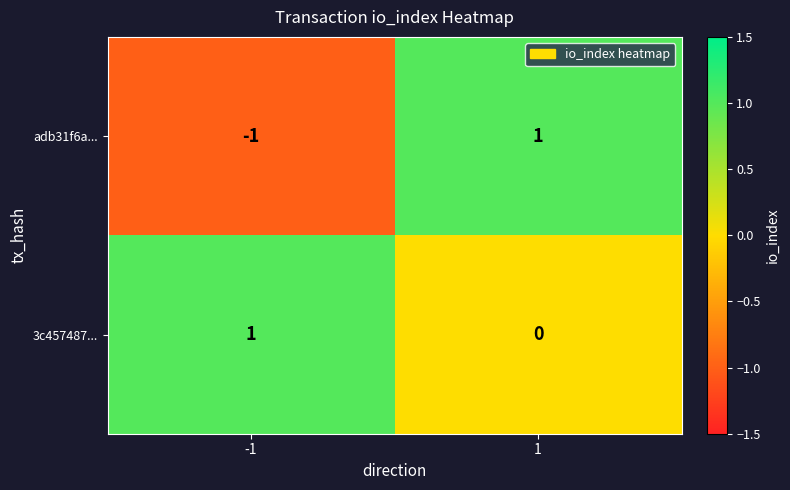

Which series has the largest range (max minus min)?

adb31f6a...